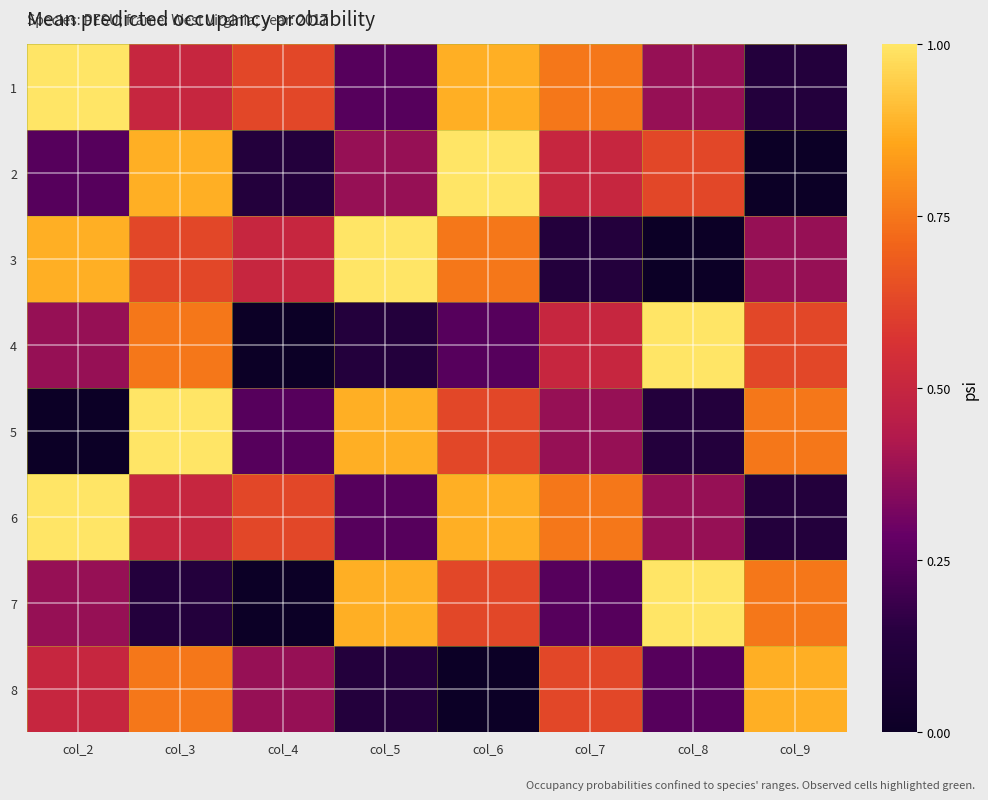

At which category is the sum across all series the highest?

col_3